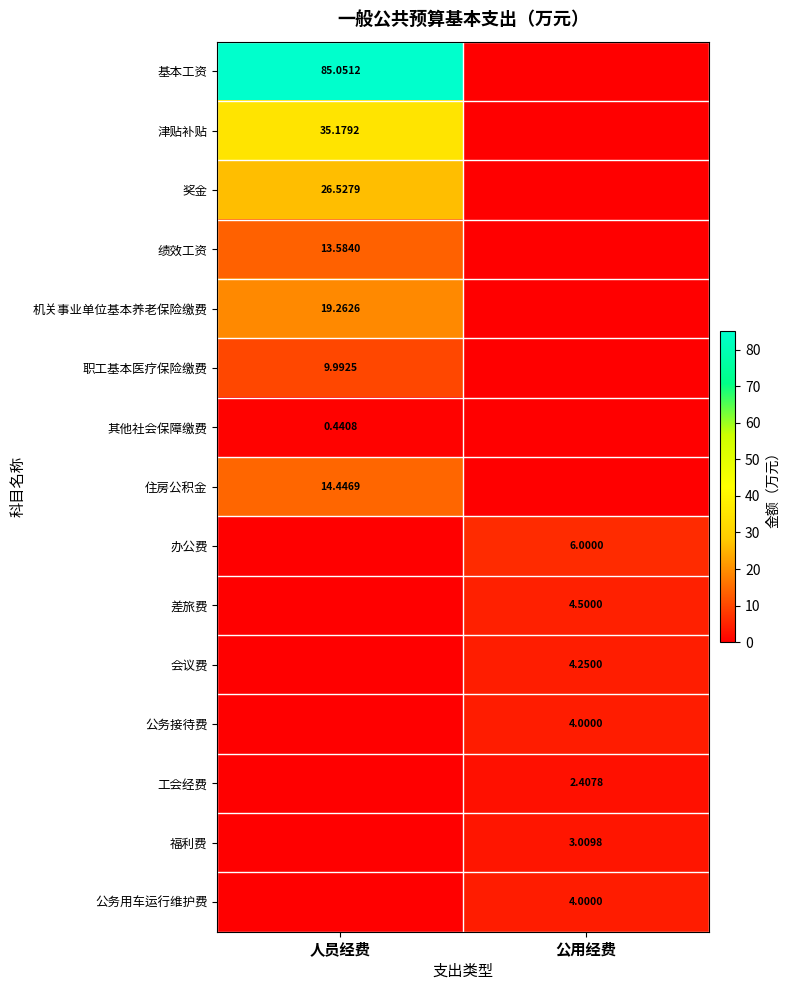

Is it true that 绩效工资 equals 13.6 at 人员经费?

True